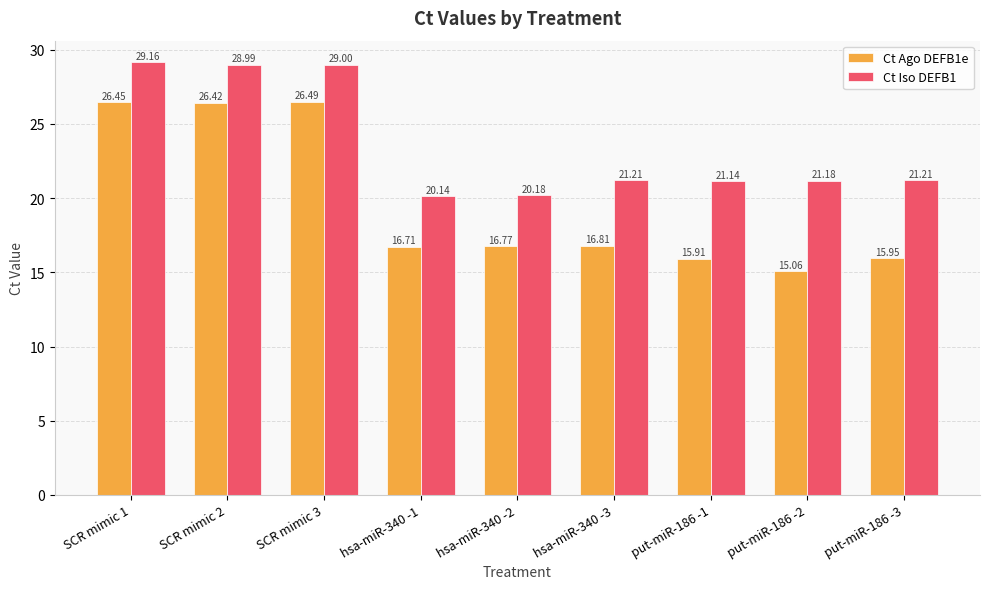

How many values in the Ct Ago DEFB1e series are below 16?

3